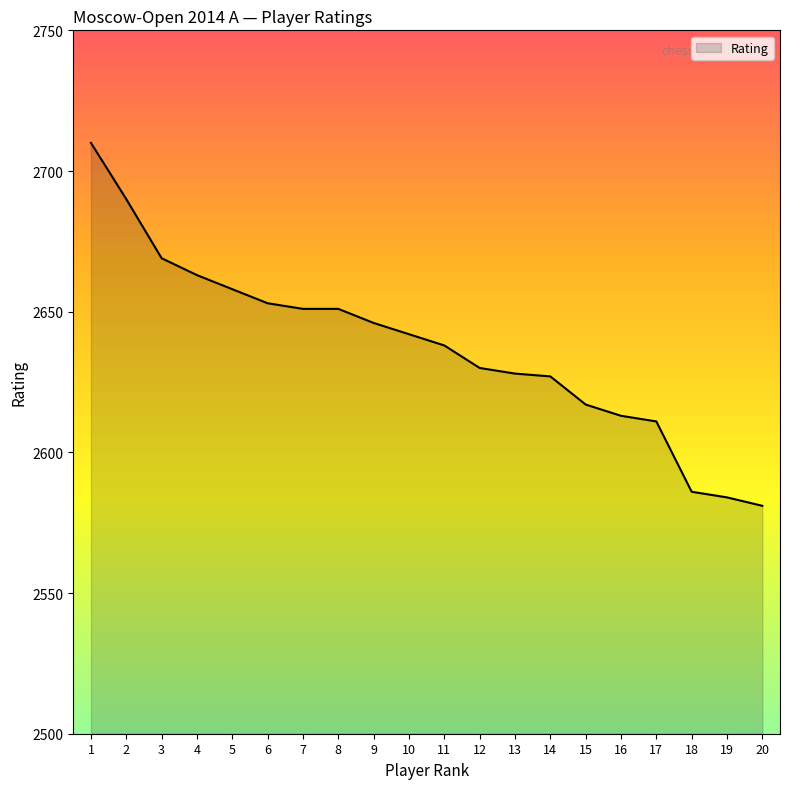

Which label corresponds to the smallest value in the chart?

20